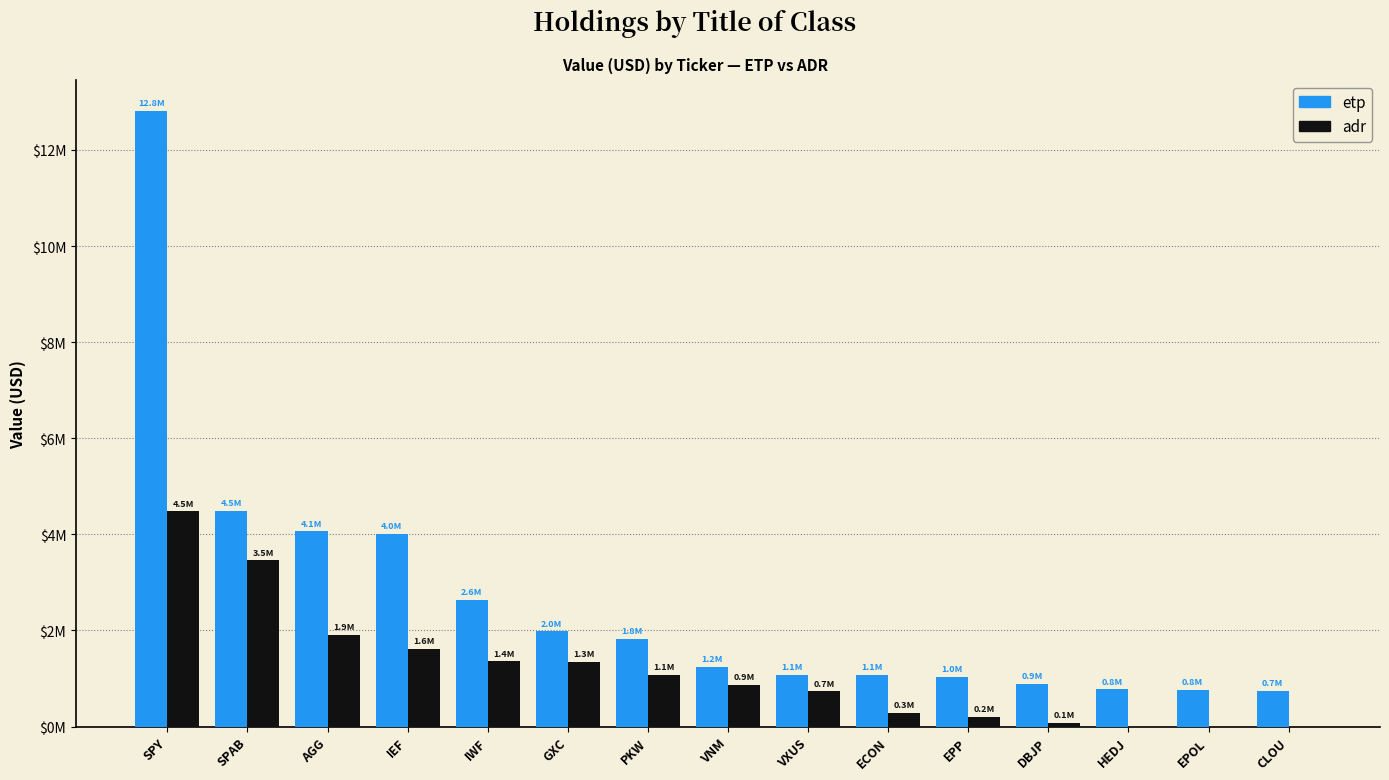

What position from the right is VNM?

8